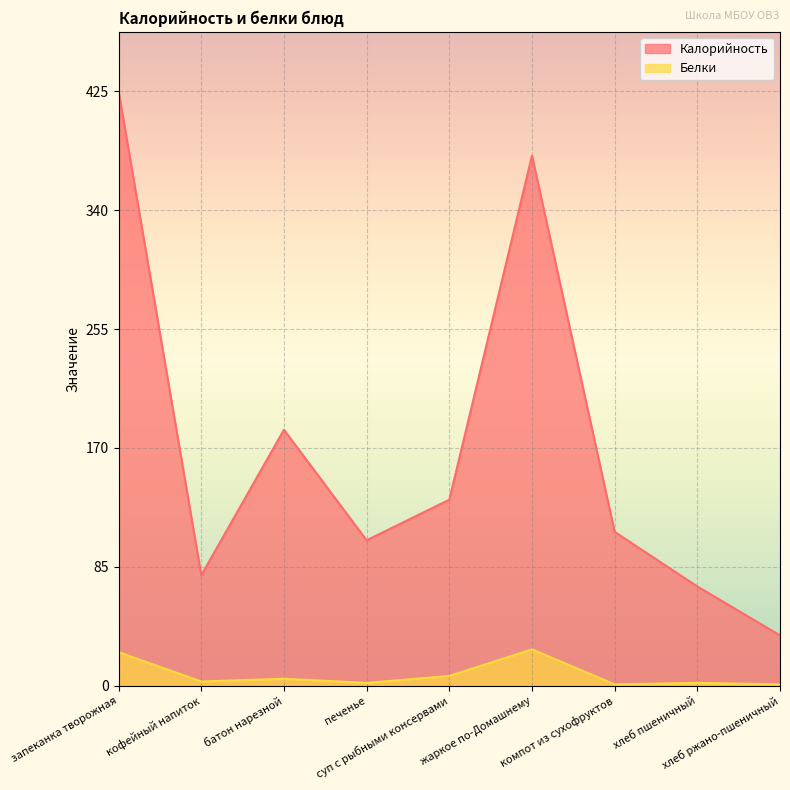

What are all the series names shown in the legend?

Калорийность, Белки